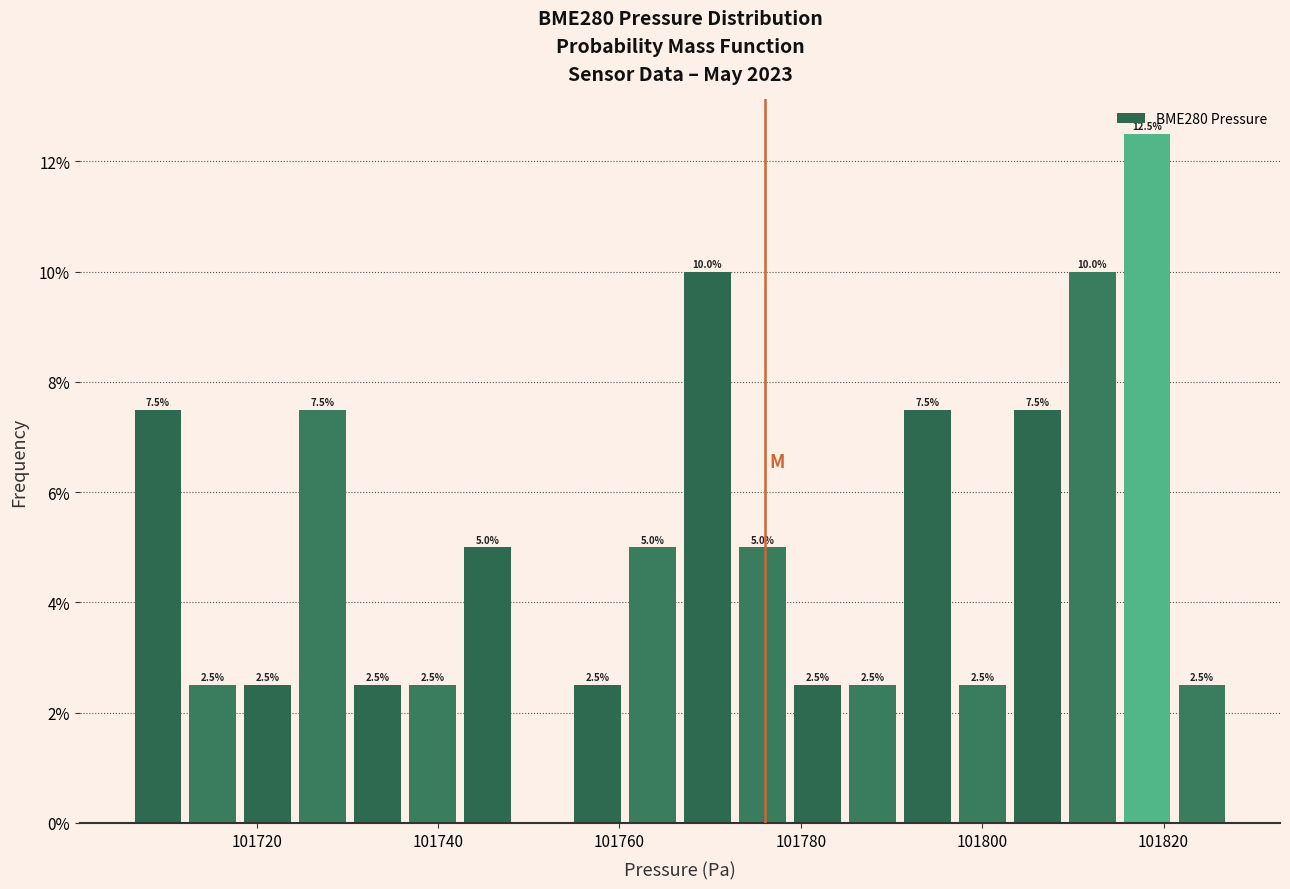

Around what value on the x-axis is the tallest bar? Give the approximate position of its centre, as read against the axis.

101818